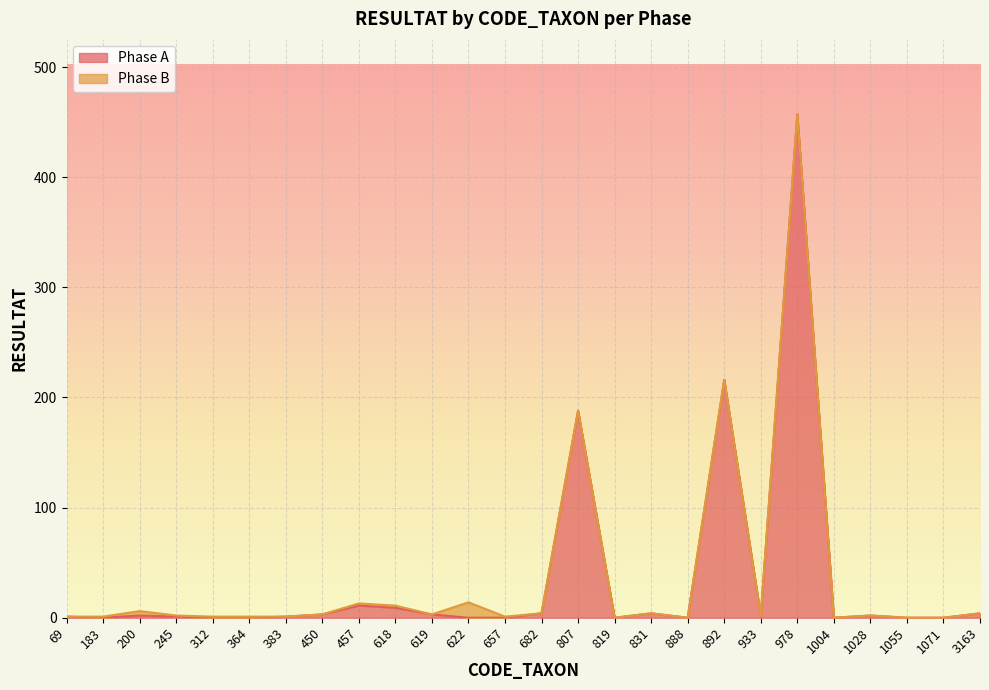

What is the maximum value shown in the chart?

457